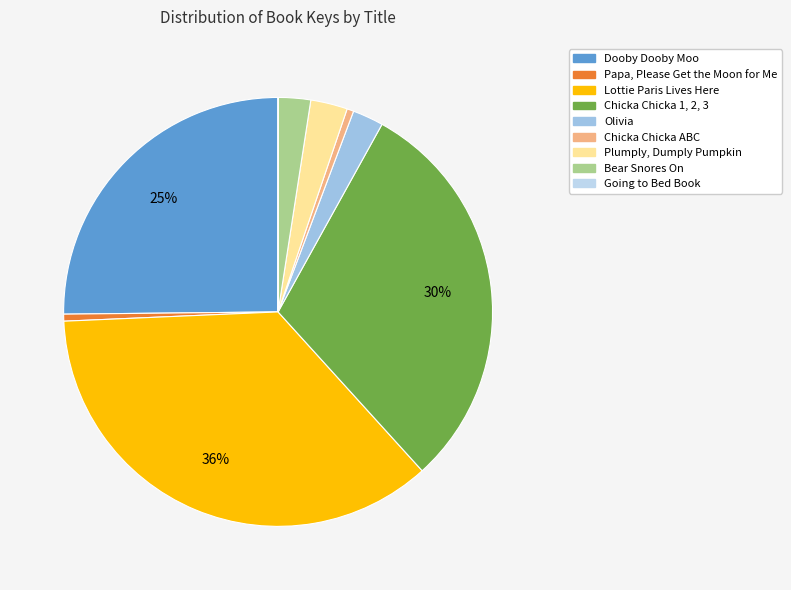

The Olivia slice represents 1% of the pie. True or false?

False